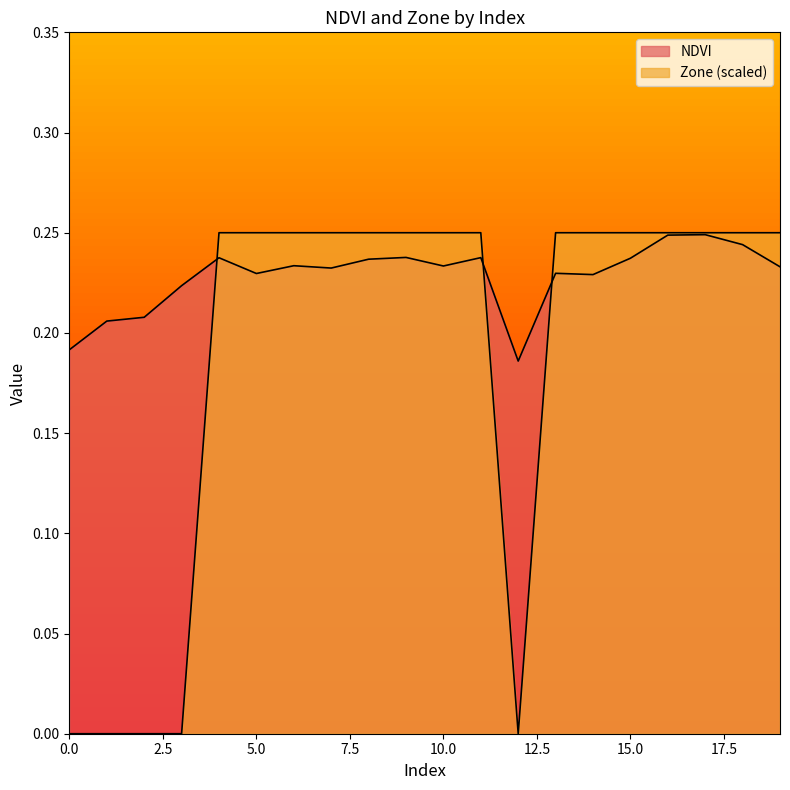

Where is the first local minimum for NDVI?

5